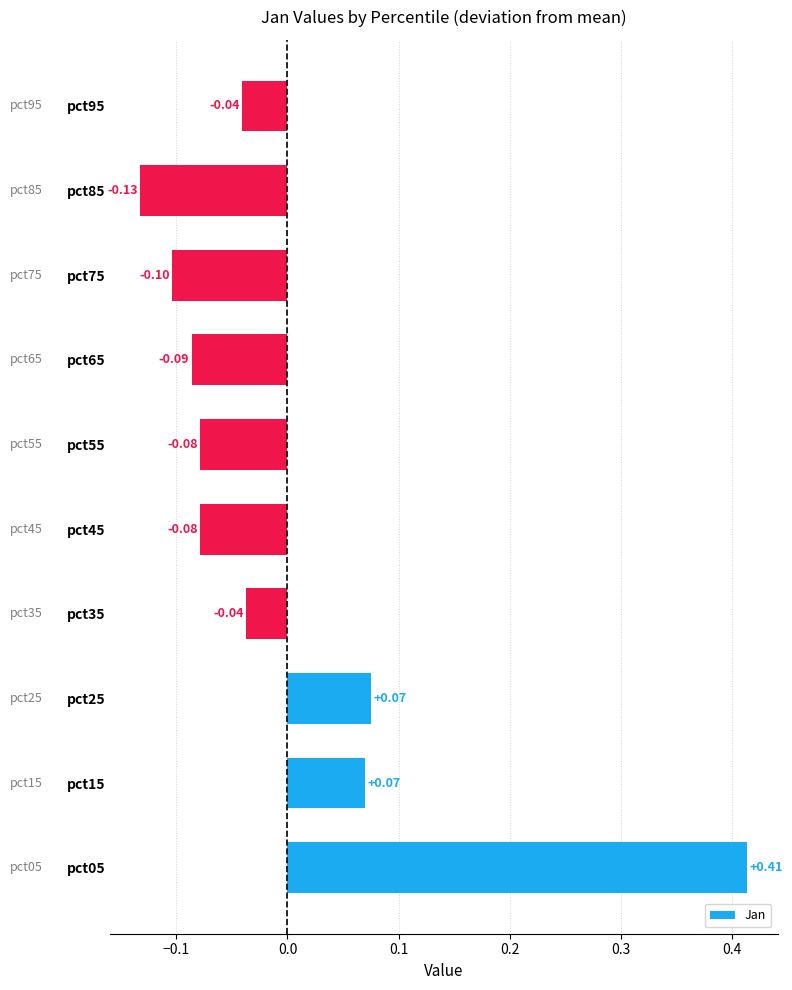

How many values are below zero?

7